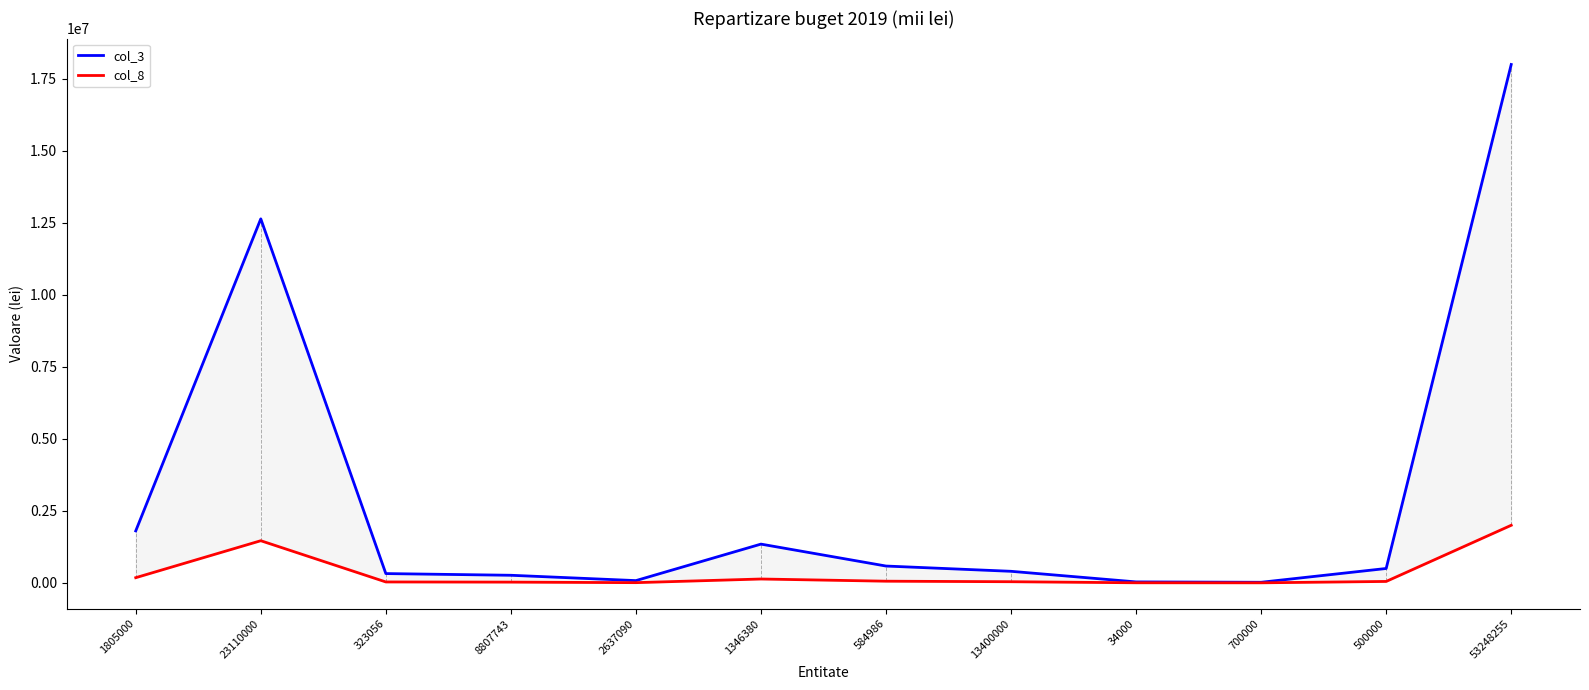

How many values in the col_8 series exceed 50000?

5